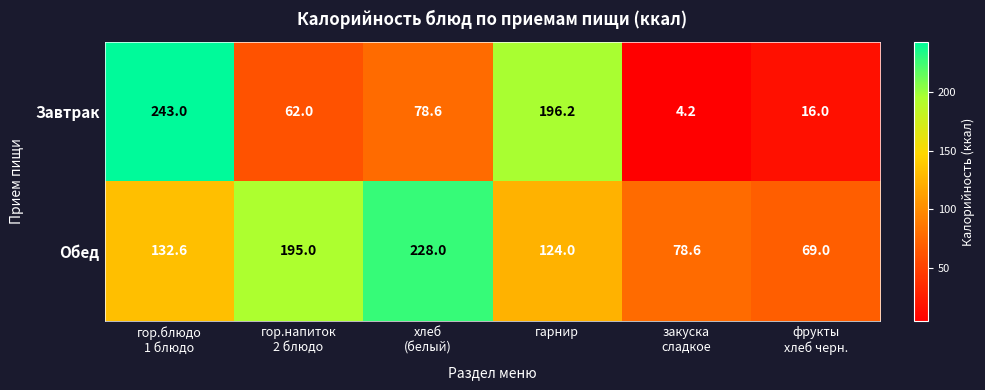

Reading left to right, extract all data points from this chart.

Завтрак: 243.0	62.0	78.6	196.2	4.2	16.0
Обед: 132.6	195.0	228.0	124.0	78.6	69.0